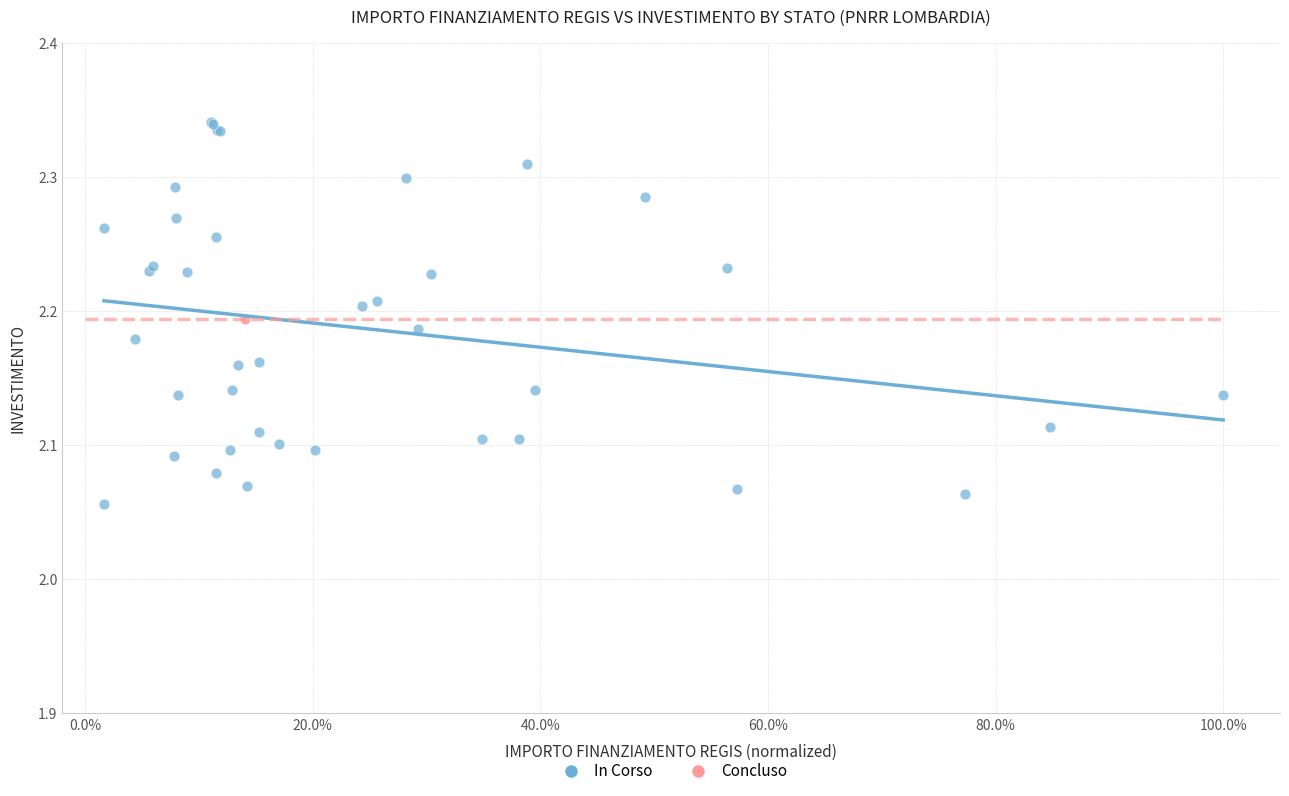

What are all the series names shown in the legend?

In Corso, Concluso